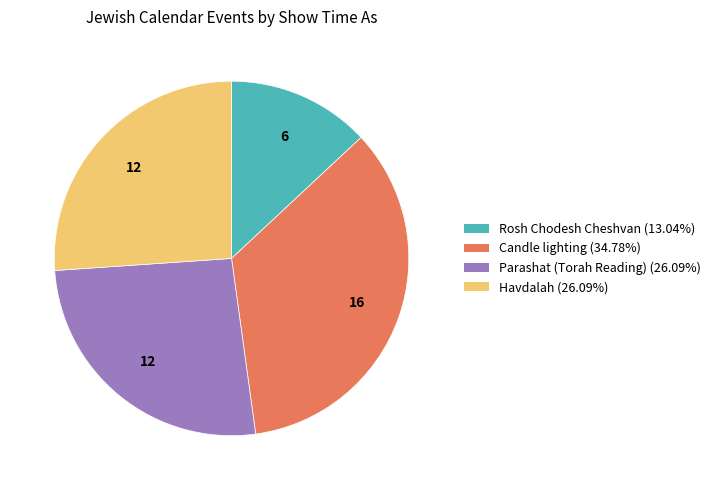

Is there any slice that represents more than half of the pie?

No